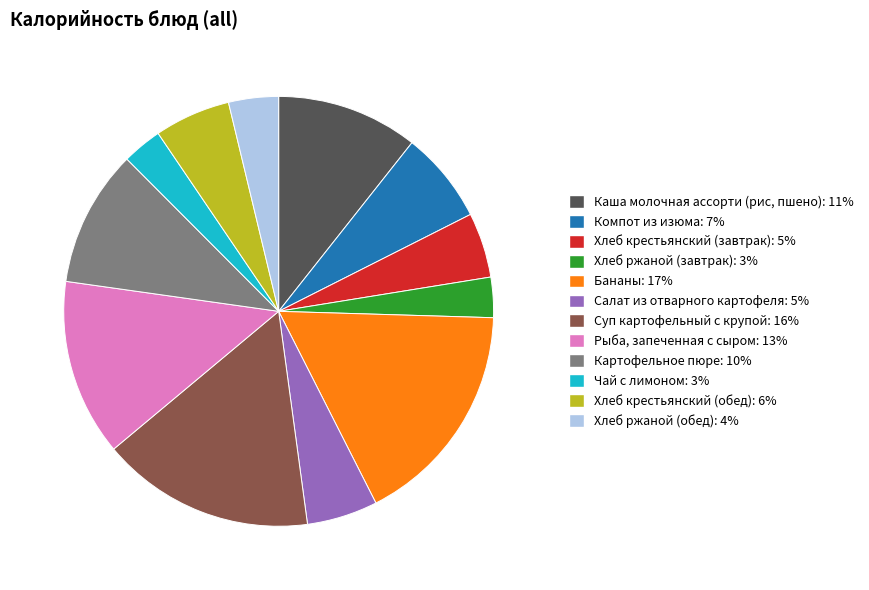

Which slice is the largest?

Бананы